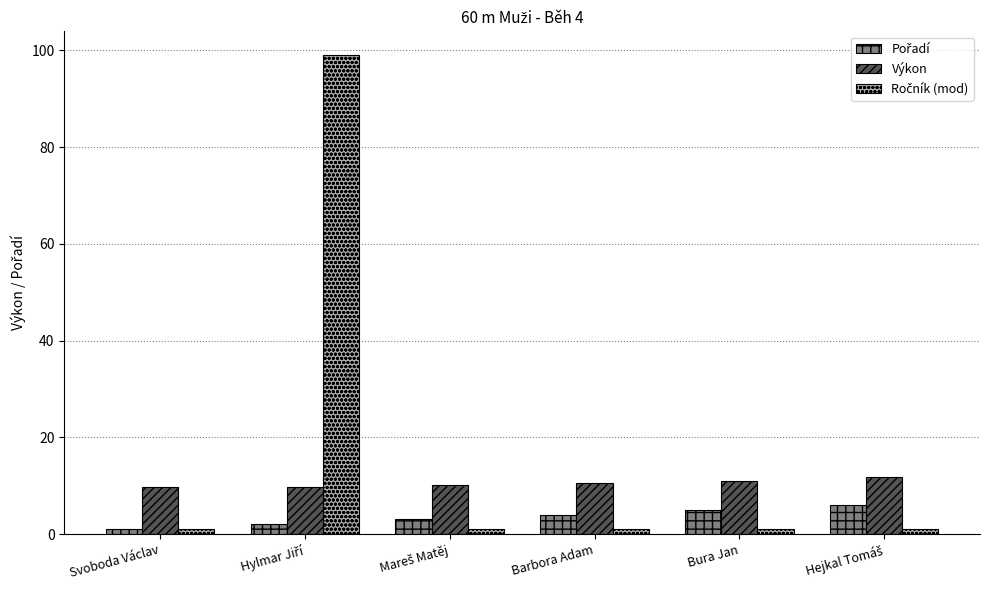

What is the average value of the Výkon series?

10.5